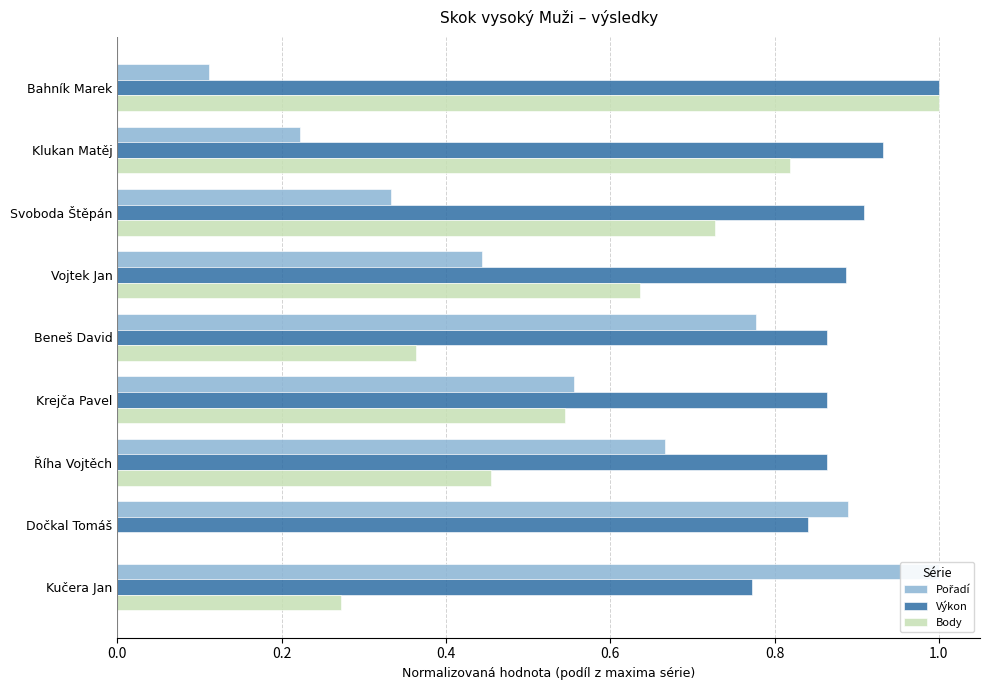

Reading left to right, extract all data points from this chart.

Pořadí: 0.1	0.2	0.3	0.4	0.8	0.6	0.7	0.9	1.0
Výkon: 1.0	0.9	0.9	0.9	0.9	0.9	0.9	0.8	0.8
Body: 1.0	0.8	0.7	0.6	0.4	0.5	0.5	0.0	0.3